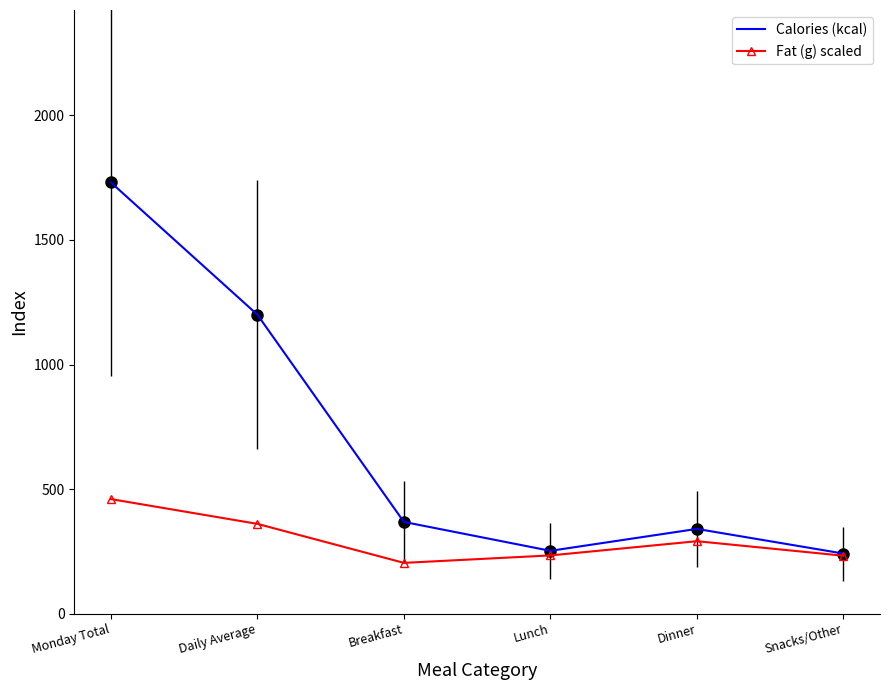

List the series in order of their peak value, highest first.

Calories (kcal), Fat (g) scaled